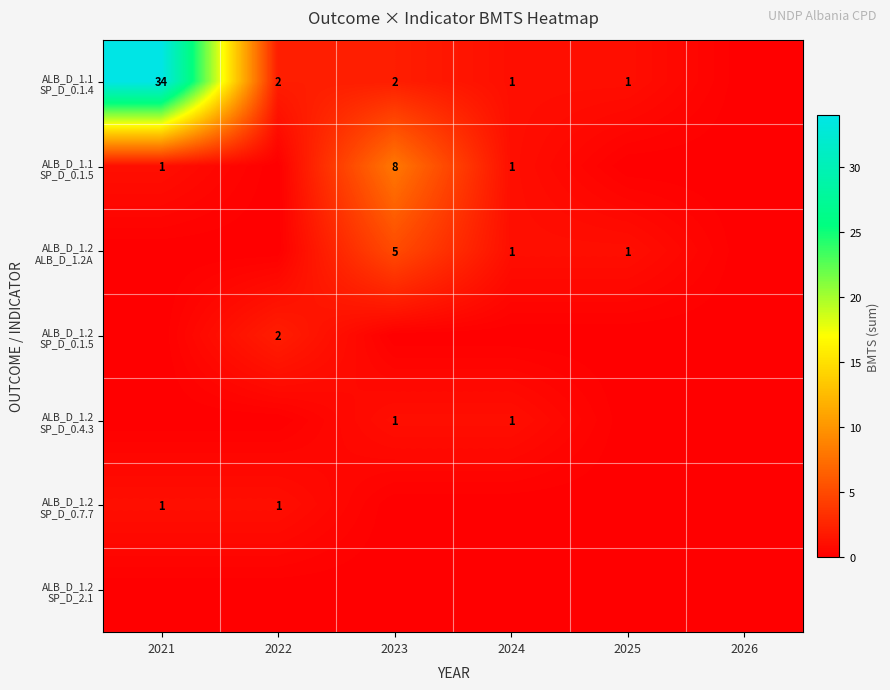

What is the difference between the second highest and second lowest values in the ALB_D_1.2 SP_D_0.7.7 series?

1